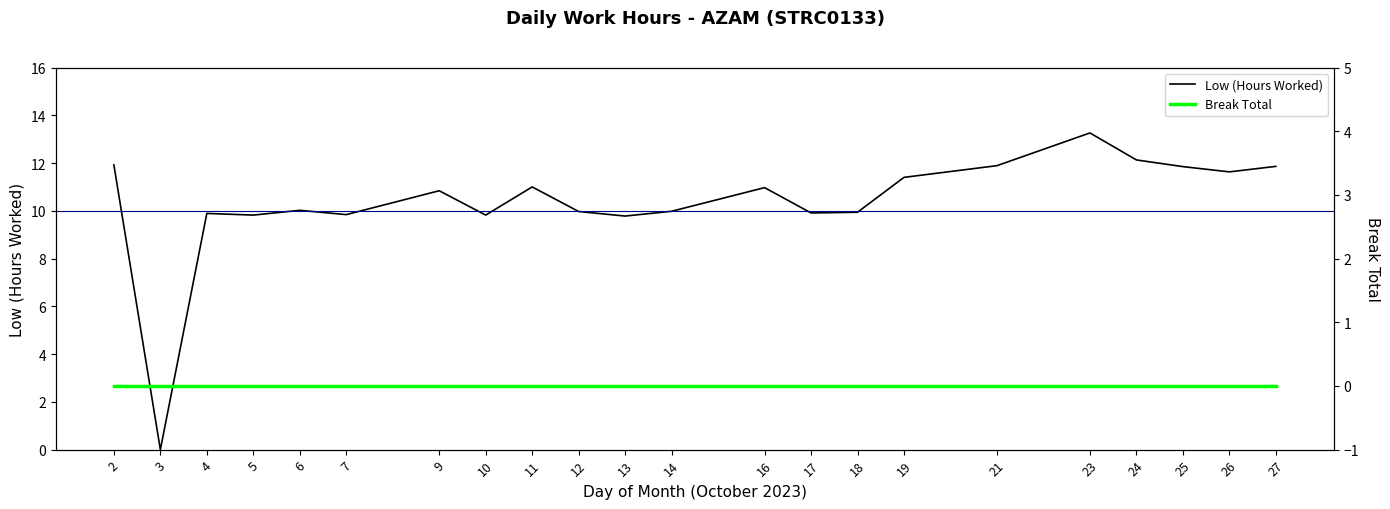

At which category is the sum across all series the highest?

23